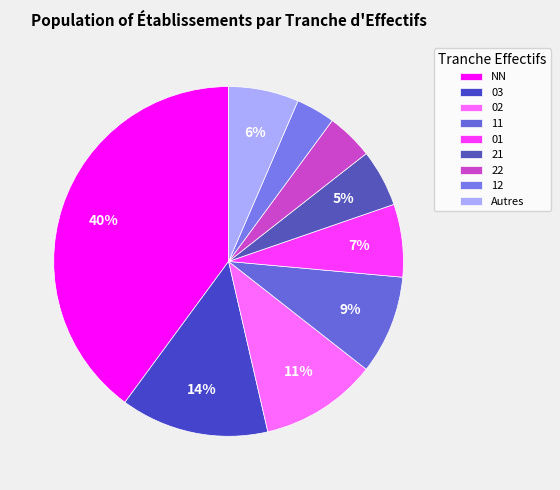

True or false: NN accounts for 40% of the total.

True